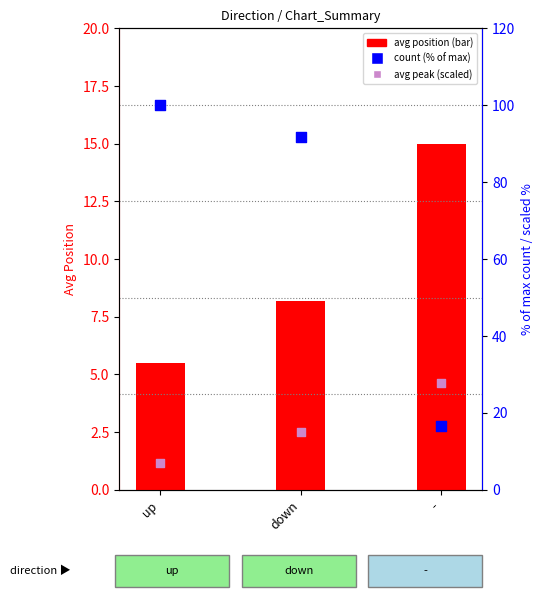

Which series reaches the maximum Y coordinate?

count (% of max)